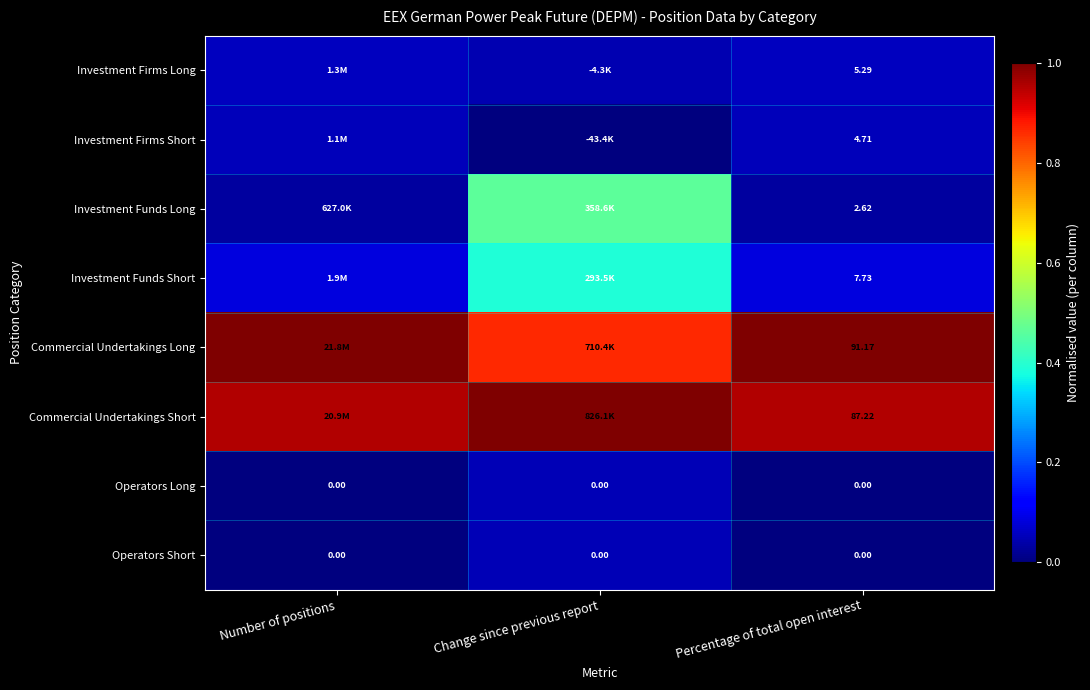

List the series in order of their peak value, highest first.

Commercial Undertakings Long, Commercial Undertakings Short, Investment Funds Long, Investment Funds Short, Investment Firms Long, Investment Firms Short, Operators Long, Operators Short